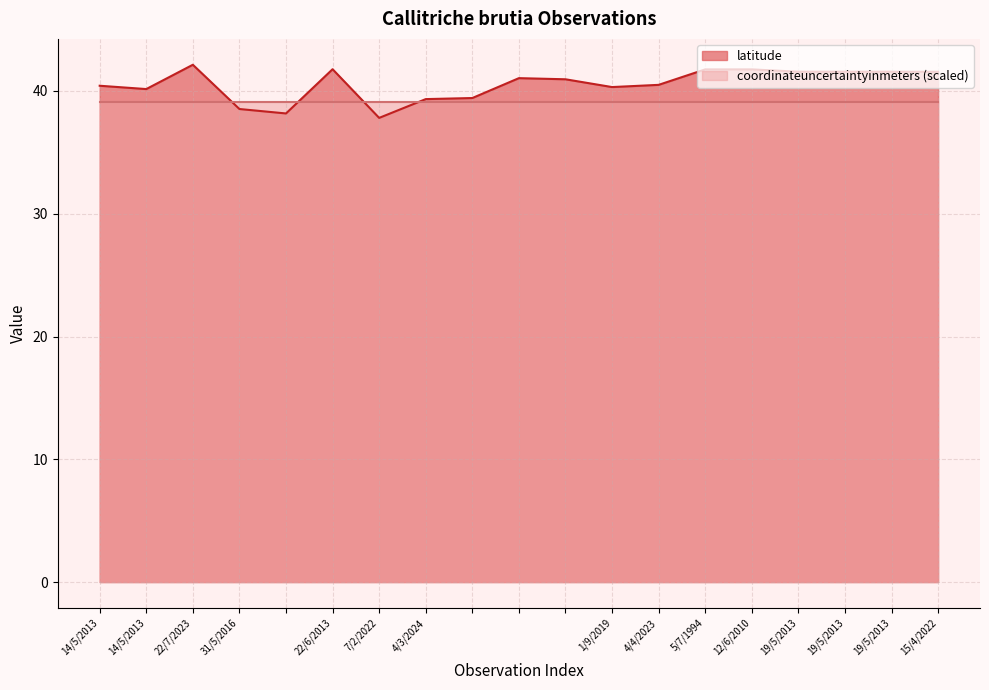

List the labels in order of value, largest first.

22/7/2023, 22/6/2013, 5/7/1994, 12/6/2010, 19/5/2013, 19/5/2013, 19/5/2013, 15/4/2022, , , 4/4/2023, 14/5/2013, 1/9/2019, 14/5/2013, , 4/3/2024, 31/5/2016, , 7/2/2022